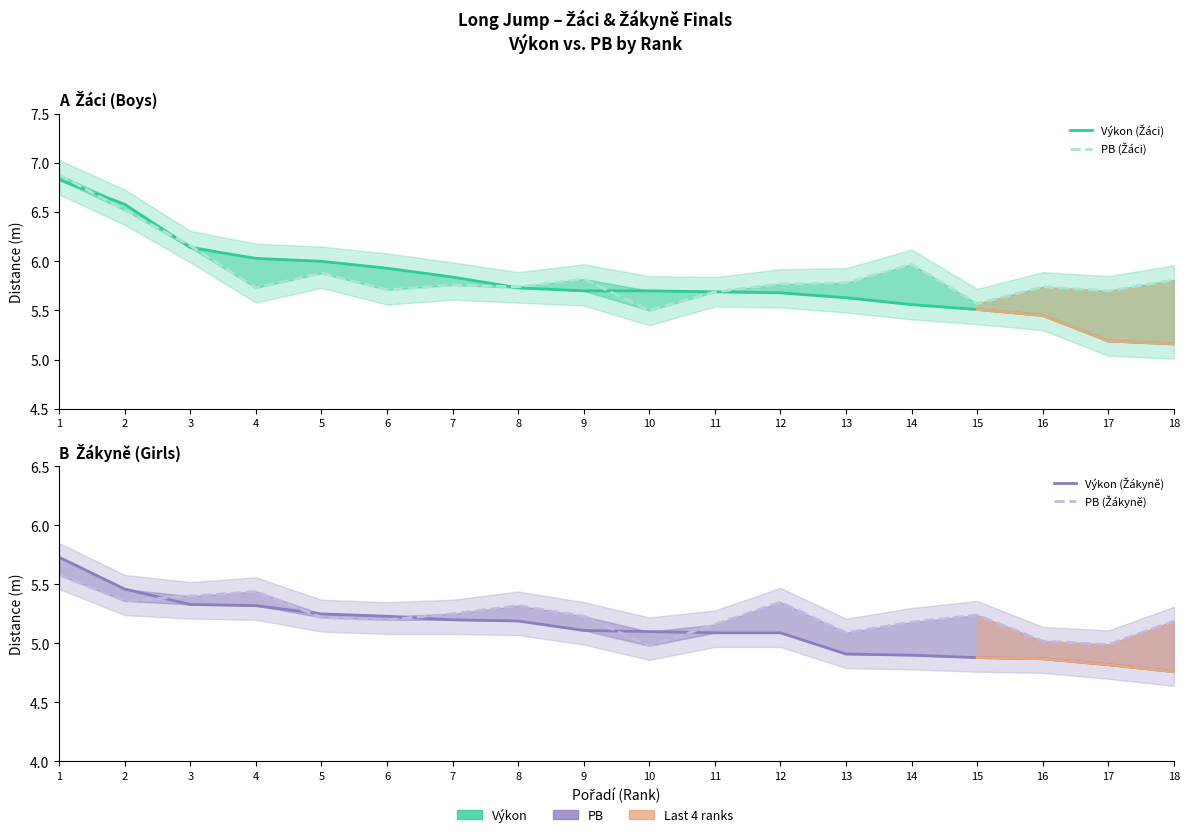

What is the total value across all series at 14?

21.6